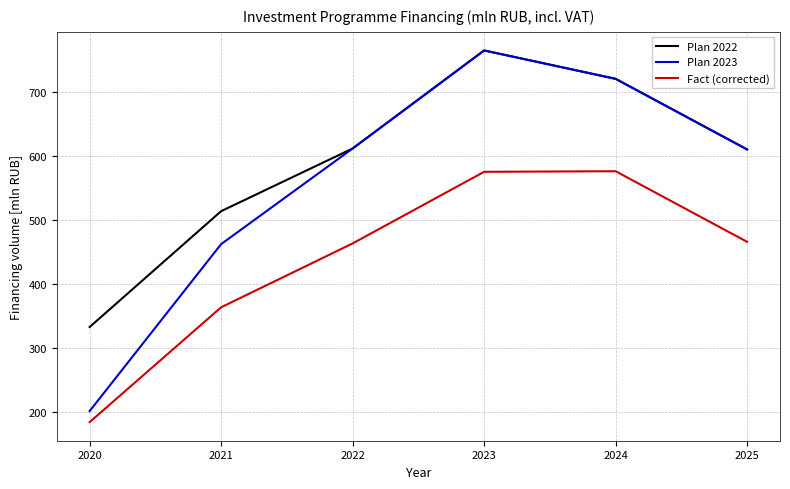

True or false: Plan 2023 and Fact (corrected) intersect in this chart.

False